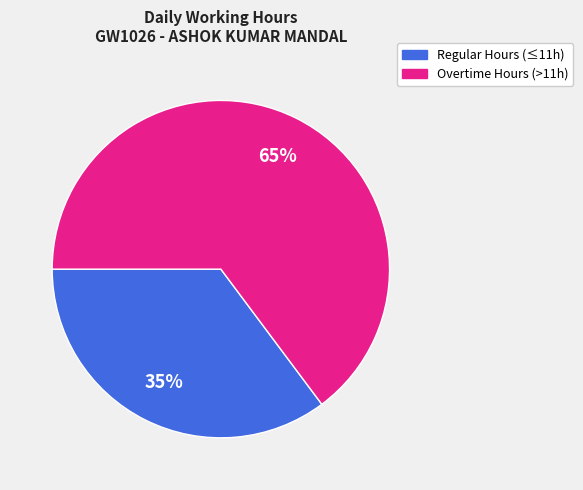

Does any single category account for the majority?

Yes